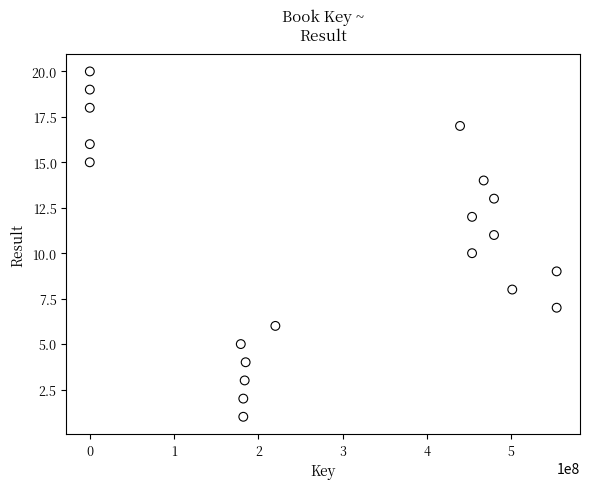

What is the range of X values (max minus min)?

554178267